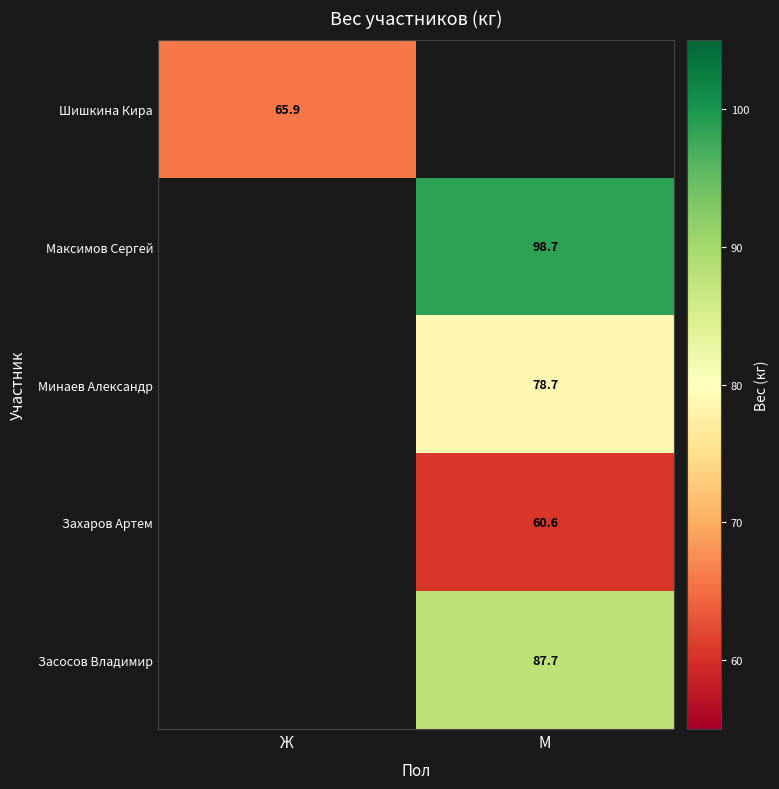

The value of Минаев Александр at М is 17.7. True or false?

False